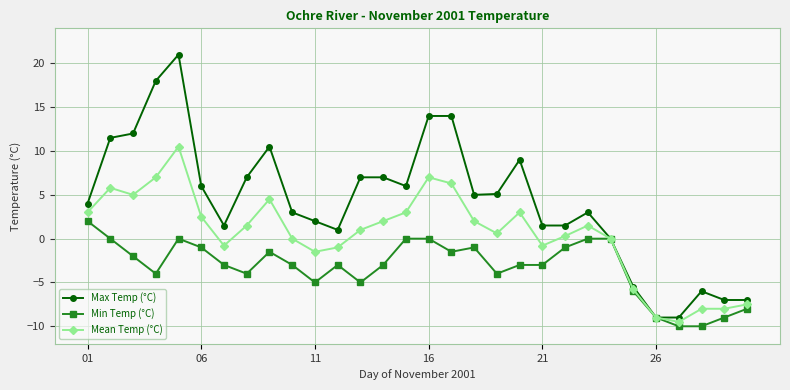

True or false: Max Temp (°C) has more than 1 points higher than both neighbors.

True